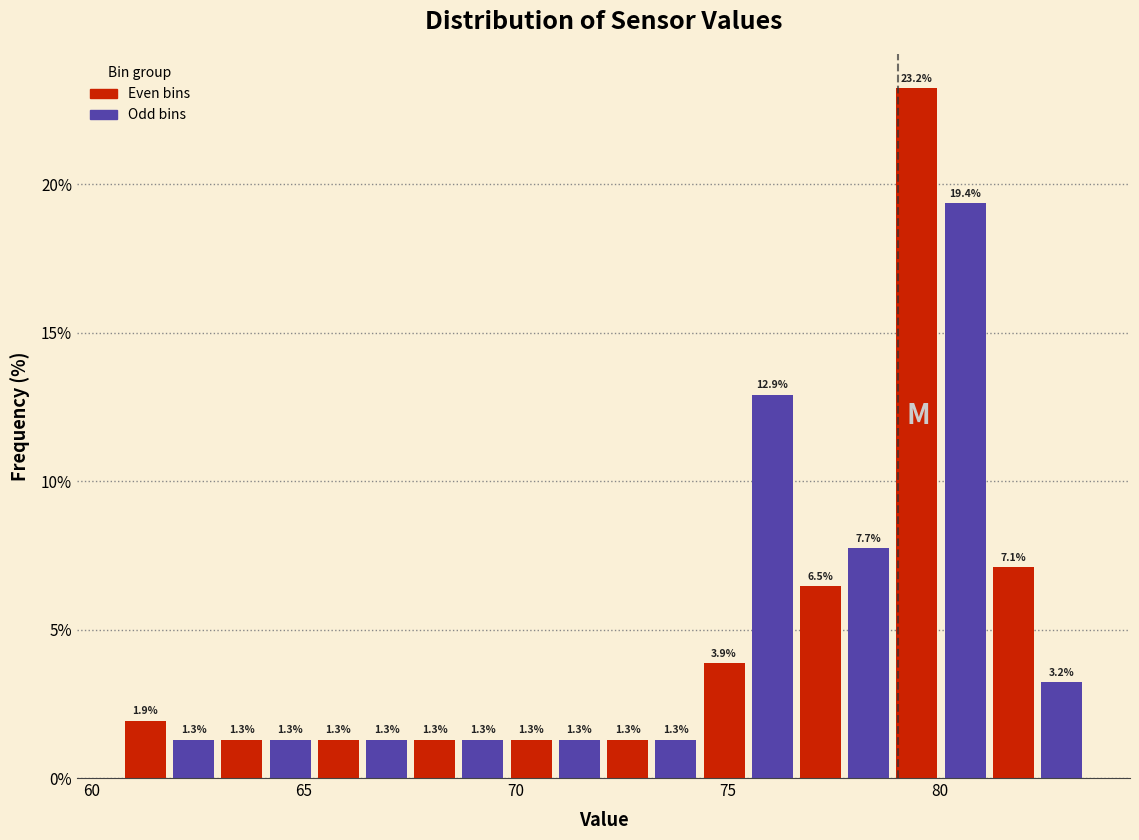

Around what value on the x-axis is the tallest bar? Give the approximate position of its centre, as read against the axis.

79.5